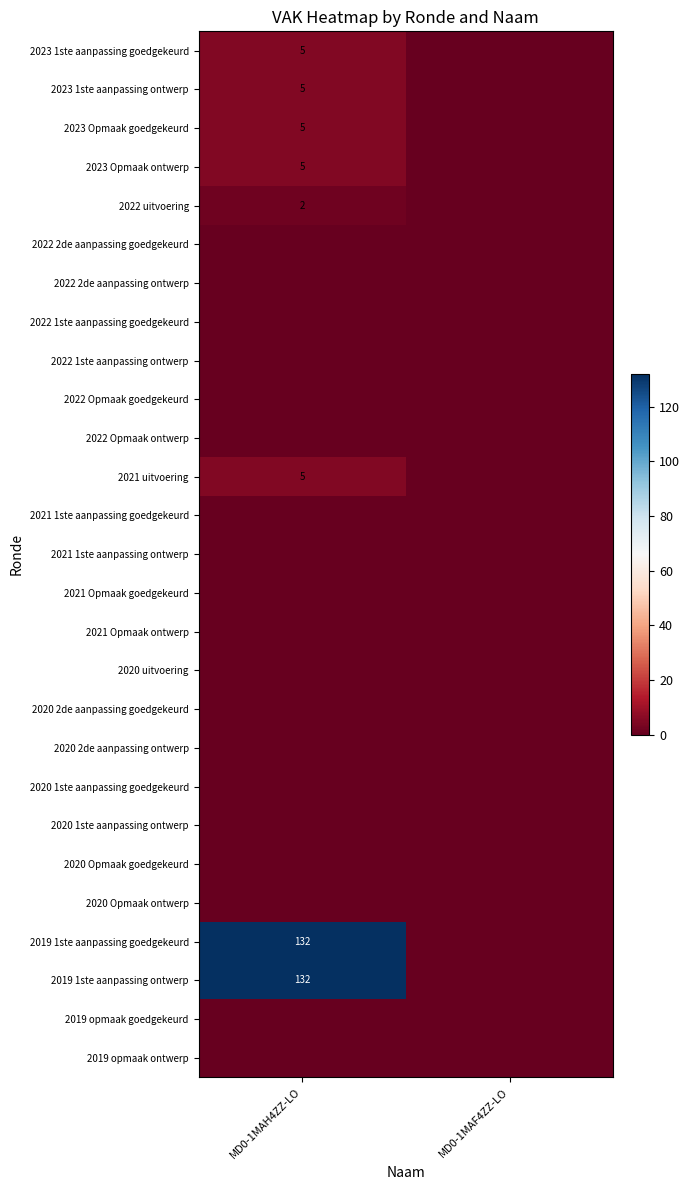

True or false: 2019 1ste aanpassing ontwerp has a value of 132 at MD0-1MAH4ZZ-LO.

True